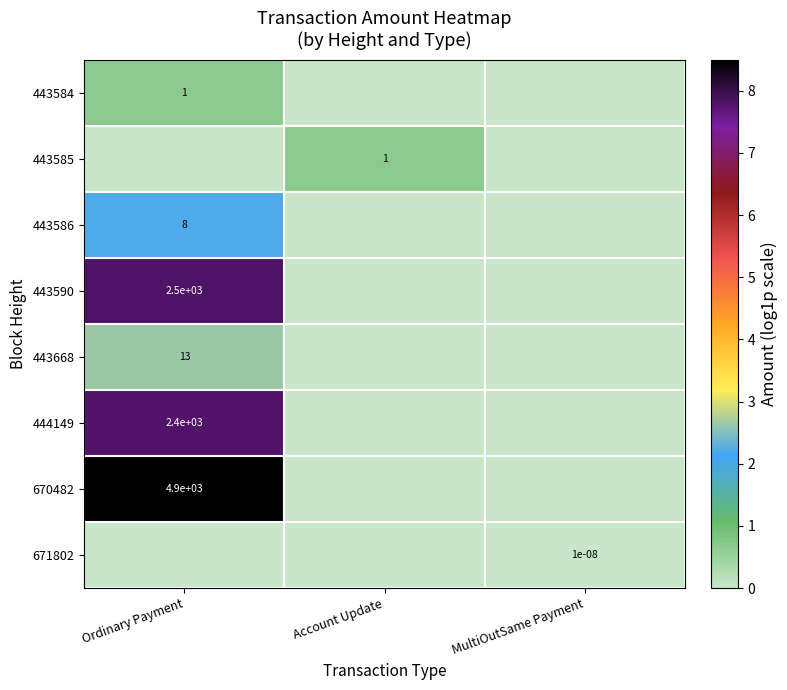

The value of 670482 at Ordinary Payment is 2039.3. True or false?

False